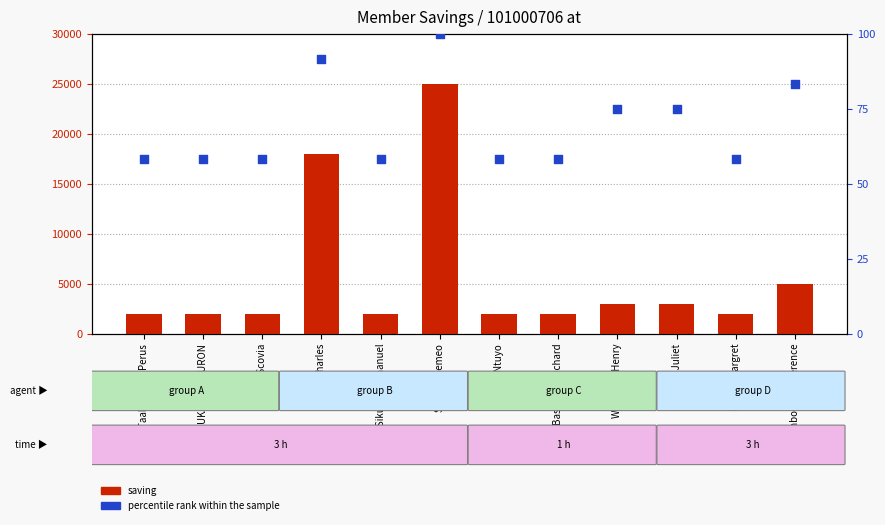

Which series contains the highest Y value?

saving